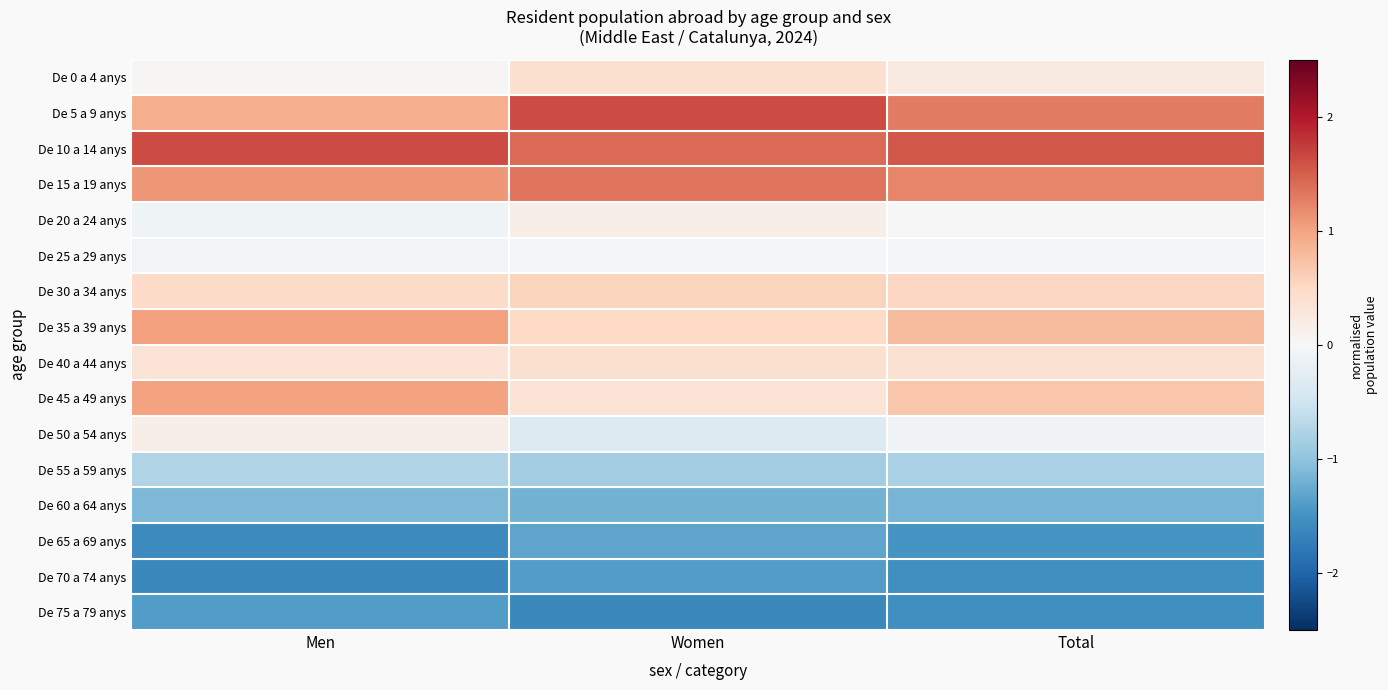

Count the number of data series in this chart.

16